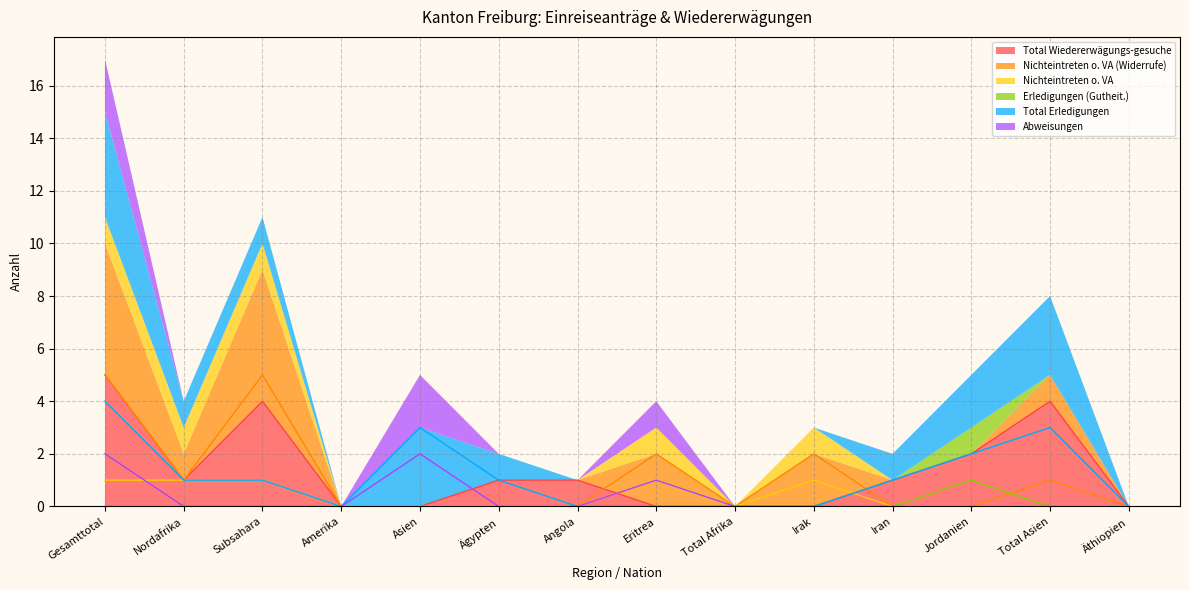

What is the difference between the second highest and minimum values in the Total Wiedererwägungs-gesuche series?

4